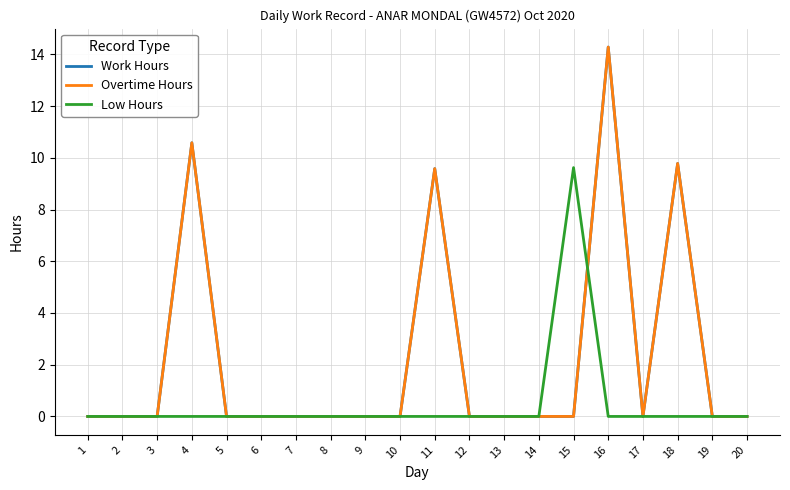

The value of Overtime Hours at 11 is 9.6. True or false?

True